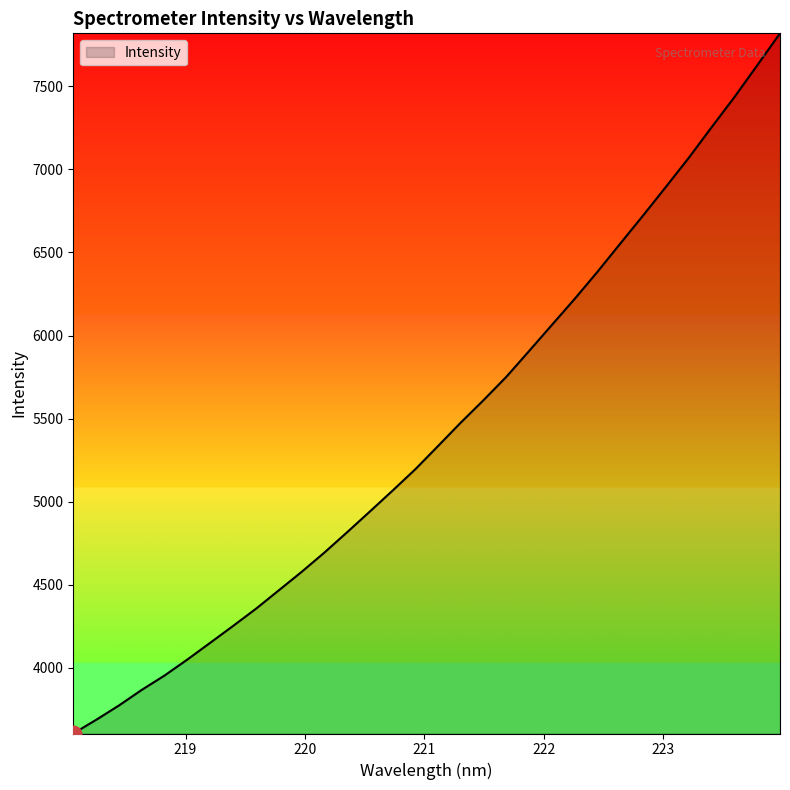

What is the greatest value displayed?

7819.7